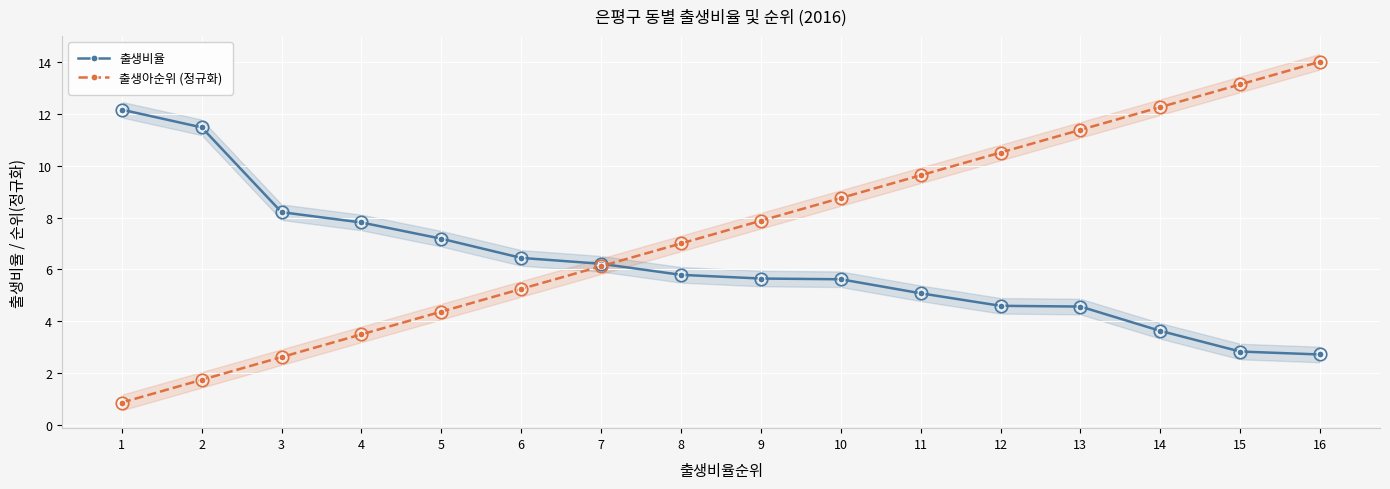

Is the value of 출생아순위 (정규화) at 16 greater than the value of 출생비율 at 5?

Yes